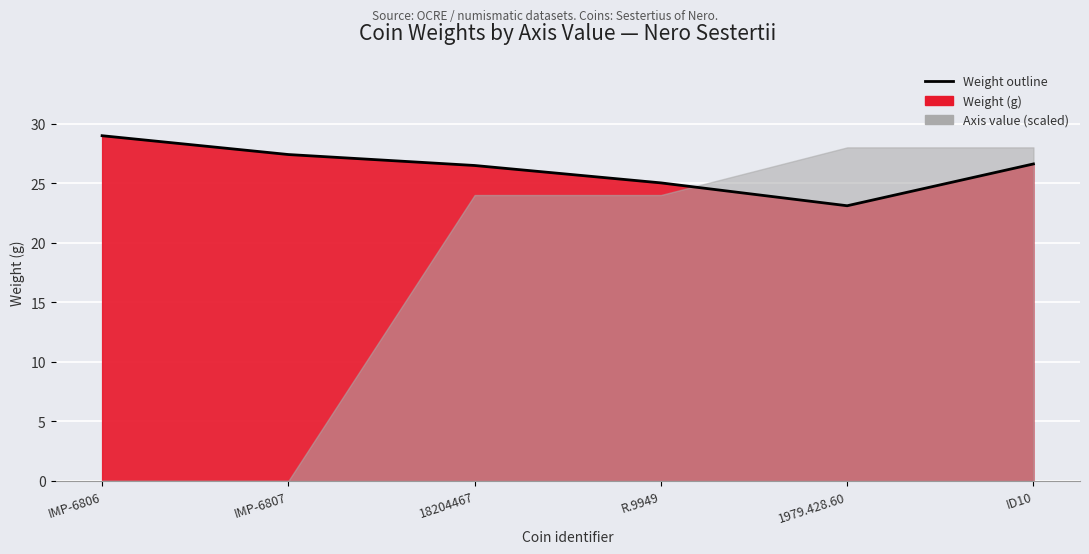

What is the sum of all values?

157.6